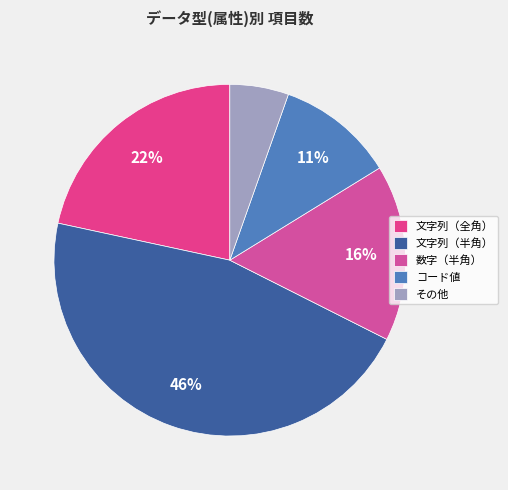

Between 数字（半角） and その他, which is larger?

数字（半角）